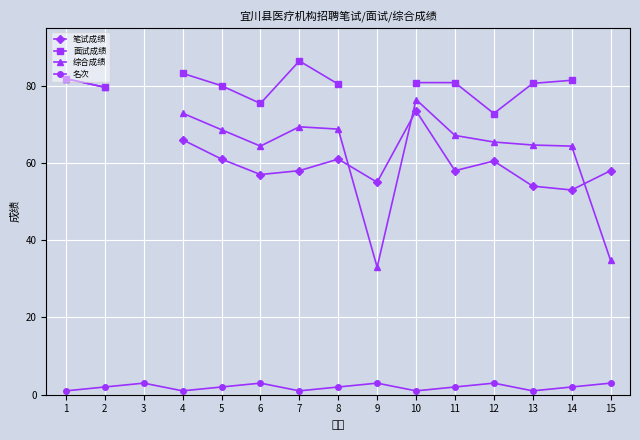

True or false: 名次 has more than 2 interior local peaks.

True